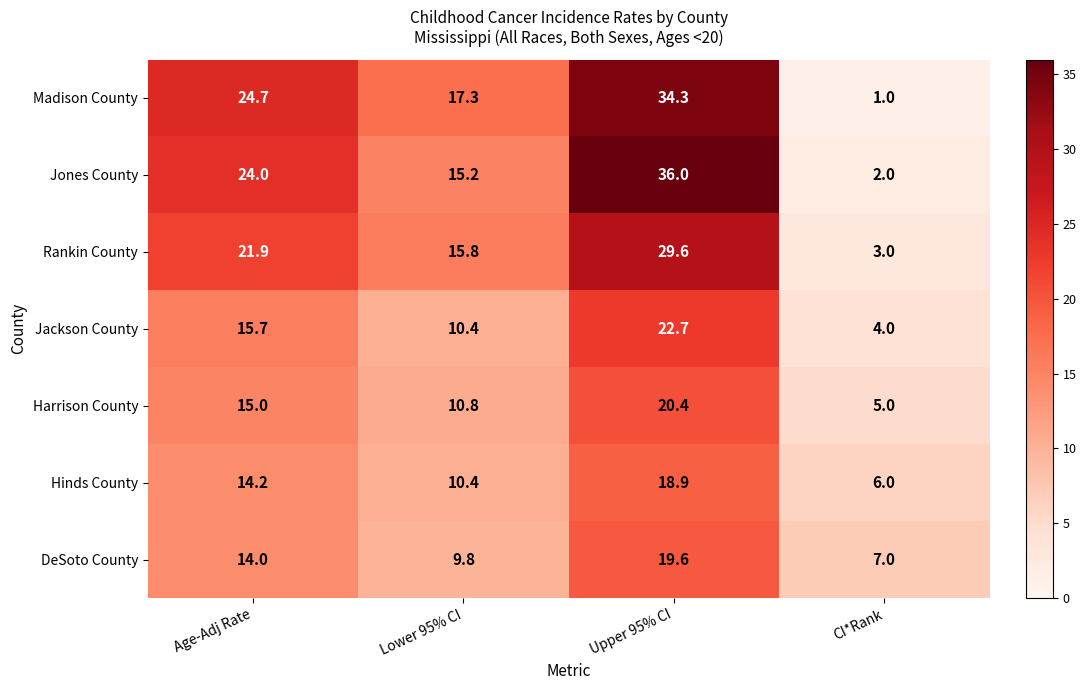

How many series are shown in this chart?

7